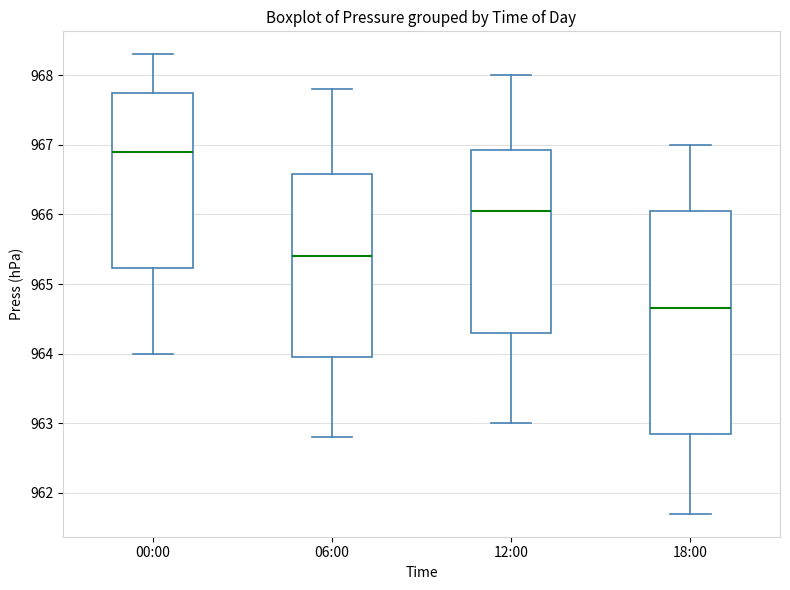

Reading left to right, read every box against the y-axis: the position of its median line, the range the box covers, and the ends of its whiskers. The values are not printed on the chart, so give them approximately, as read against the axis.

00:00: median 966.9, box 965.2 to 967.8, whiskers 964.0 to 968.3
06:00: median 965.4, box 964.0 to 966.6, whiskers 962.8 to 967.8
12:00: median 966.1, box 964.3 to 966.9, whiskers 963.0 to 968.0
18:00: median 964.7, box 962.9 to 966.1, whiskers 961.7 to 967.0